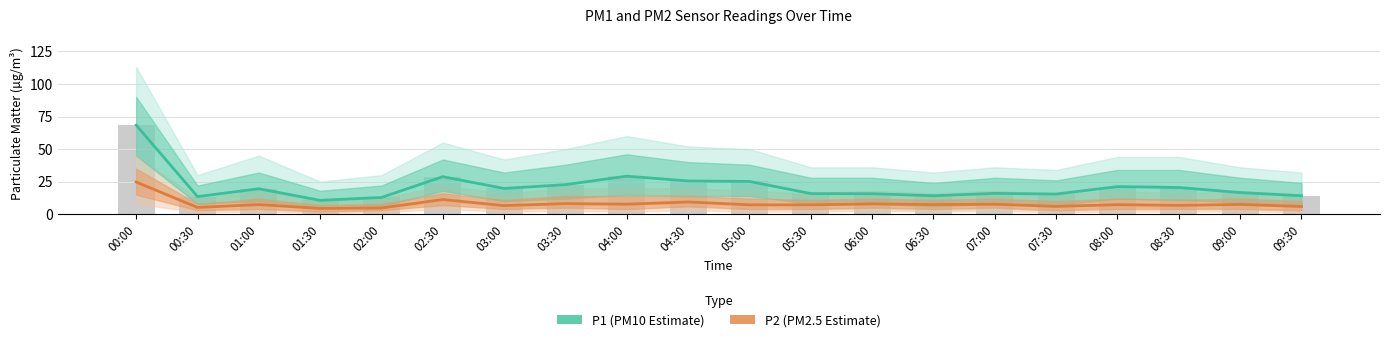

Is the value of P1 (PM10 Estimate) at 00:00 greater than the value of P2 (PM2.5 Estimate) at 06:30?

Yes